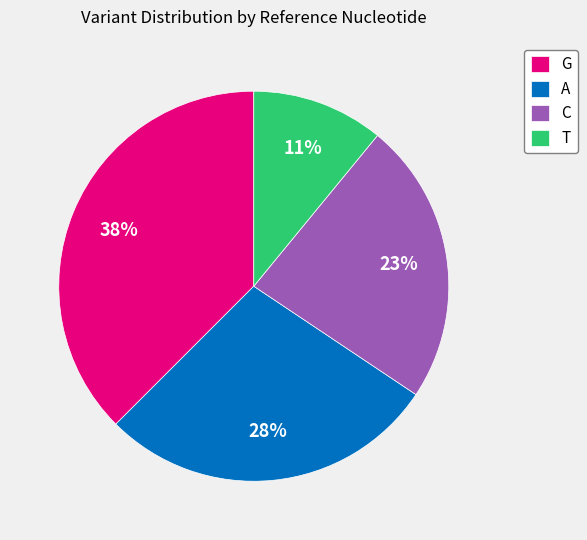

Which has a higher value, C or T?

C